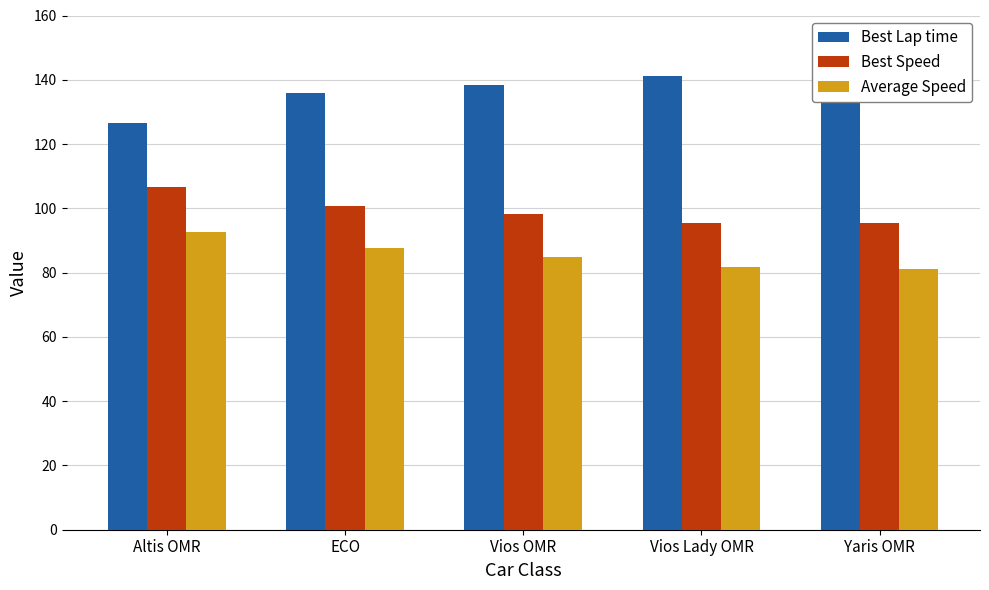

Reading left to right, what are all the values shown in this chart?

Best Lap time: 126.5	135.9	138.5	141.1	141.4
Best Speed: 106.6	100.8	98.2	95.6	95.3
Average Speed: 92.7	87.6	84.8	81.7	81.0